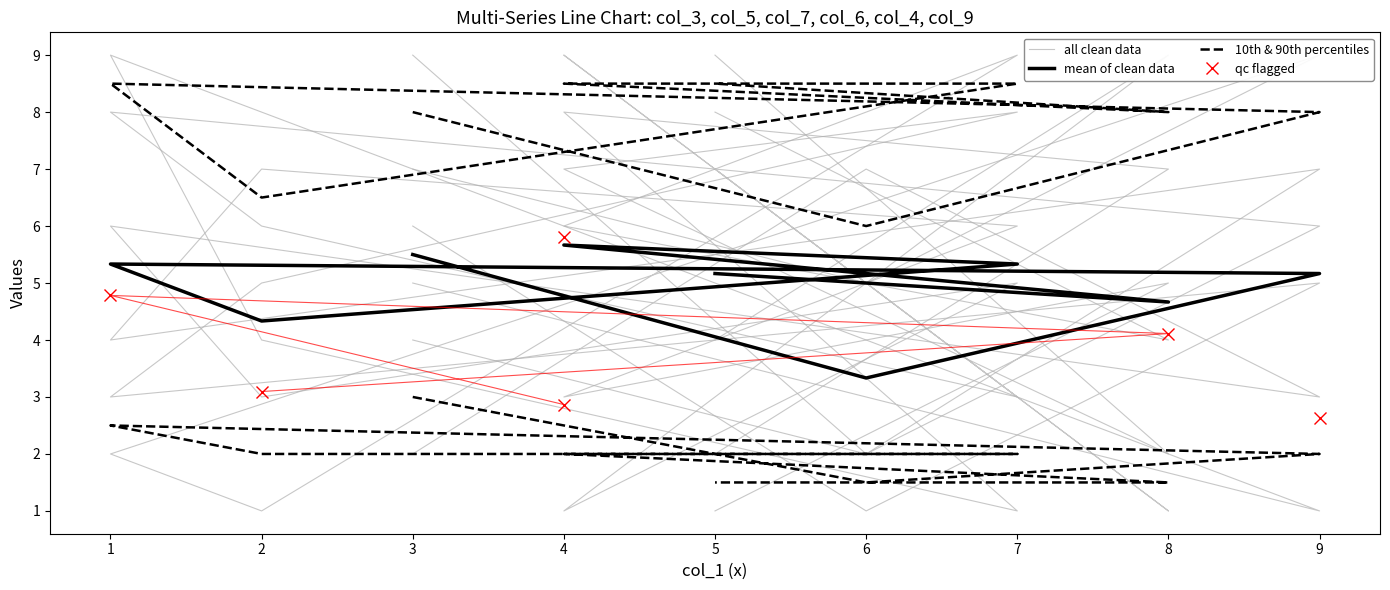

Which series ends up on top after the final intersection of col_5 and col_6?

col_5